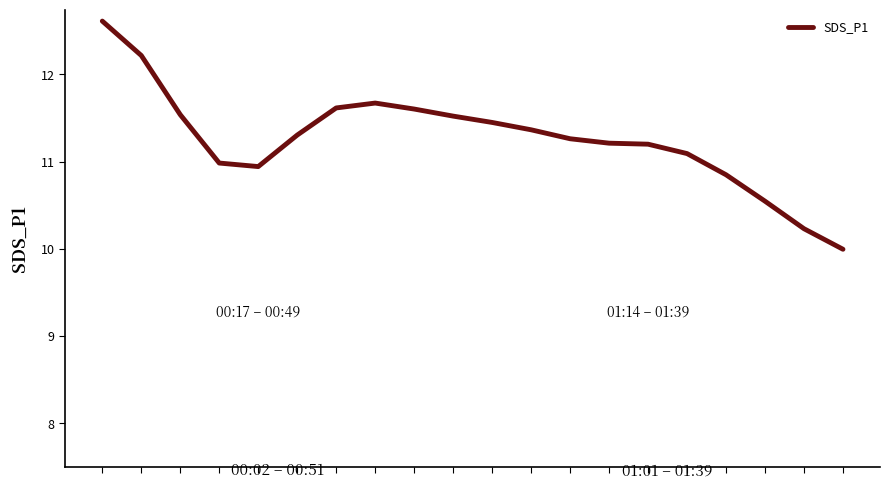

Reading left to right, list all the values displayed in this chart.

12.6	12.2	11.5	11.0	10.9	11.3	11.6	11.7	11.6	11.5	11.4	11.4	11.3	11.2	11.2	11.1	10.8	10.5	10.2	10.0